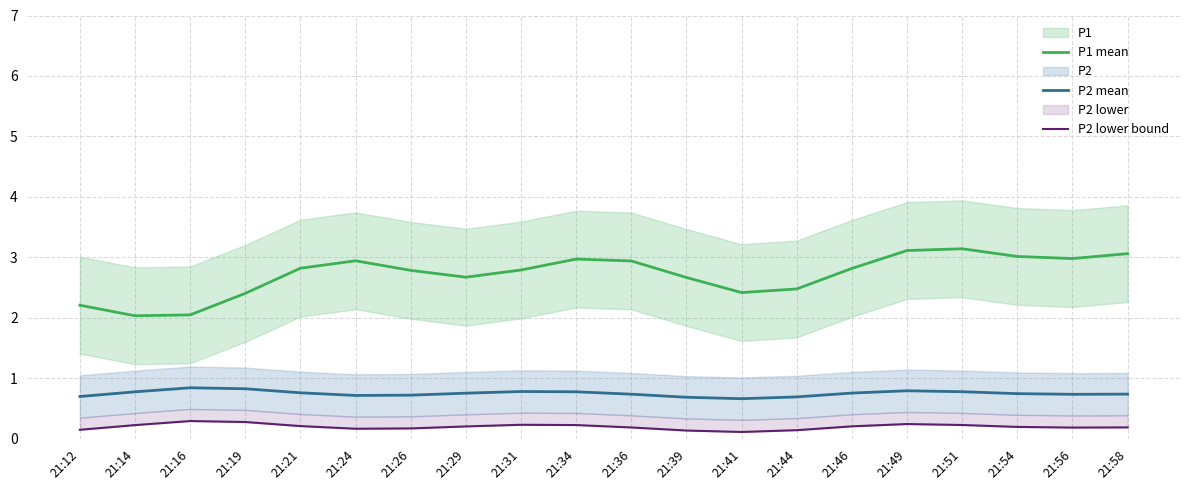

Which category has the lowest value across all series?

21:41